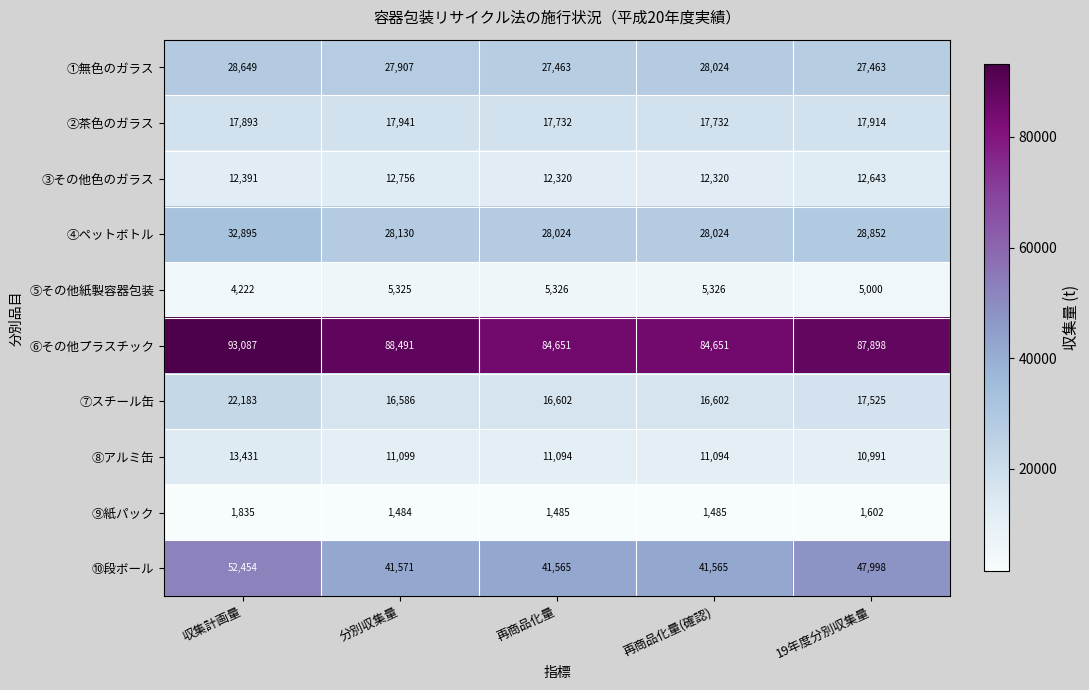

At how many categories does at least one series exceed 34838?

5